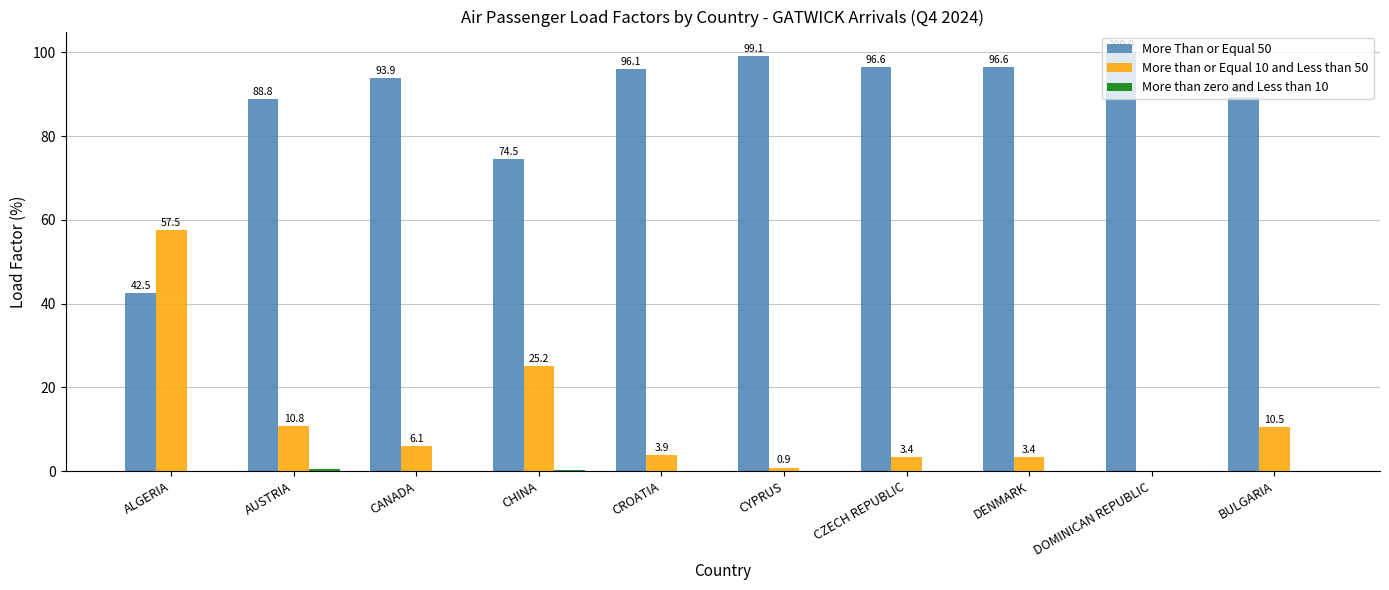

At which label does More Than or Equal 50 reach its peak?

DOMINICAN REPUBLIC